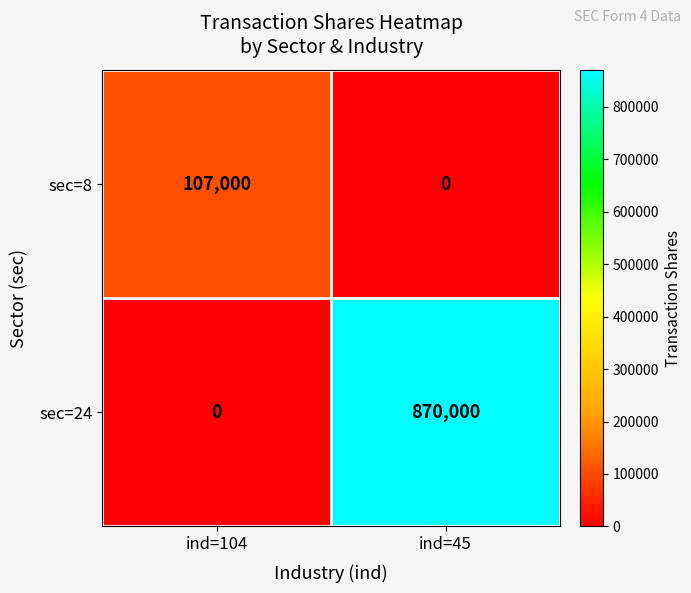

The value of sec=8 at ind=104 is 107000. True or false?

True